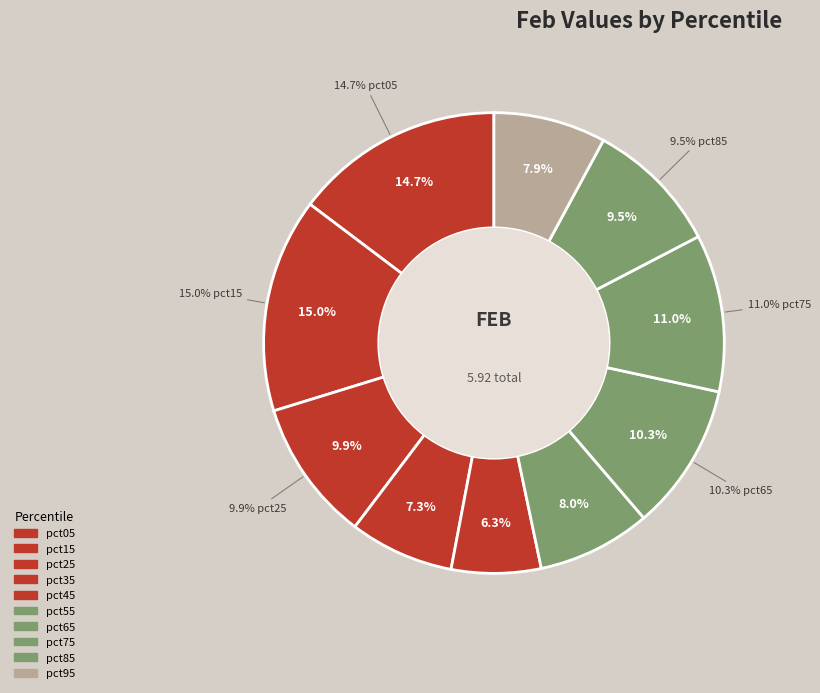

Is it true that pct15 is 15% of the pie?

True